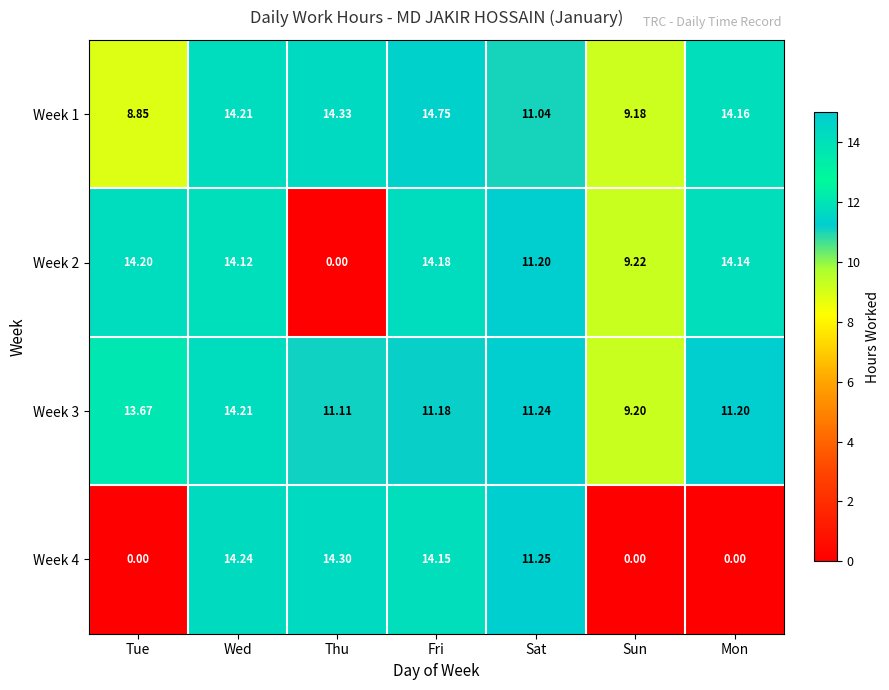

At which label is Week 2 closest to 7?

Sun